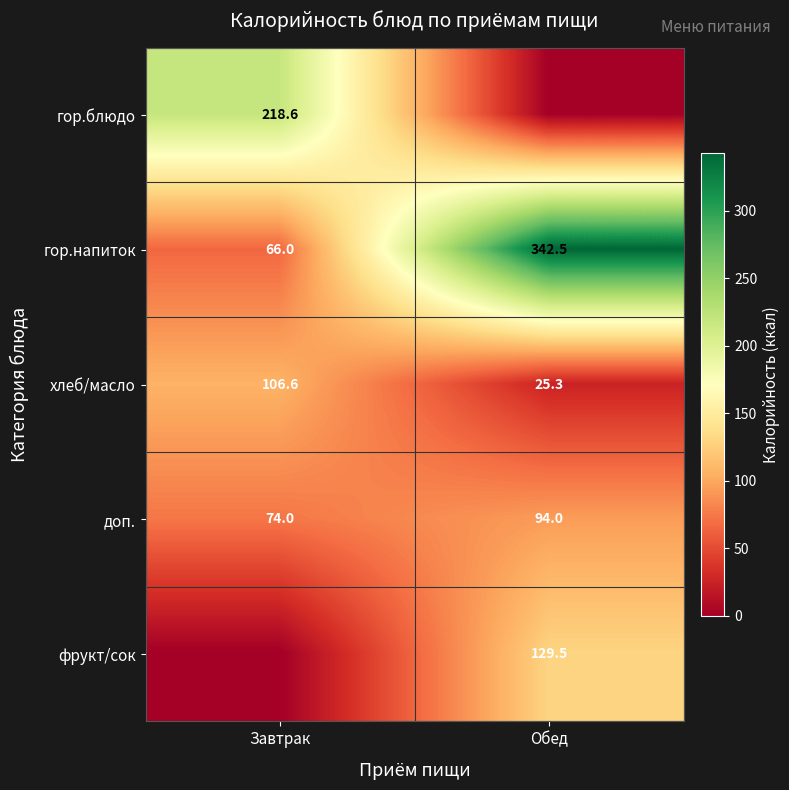

Is the value of гор.напиток at Обед greater than the value of фрукт/сок at Обед?

Yes